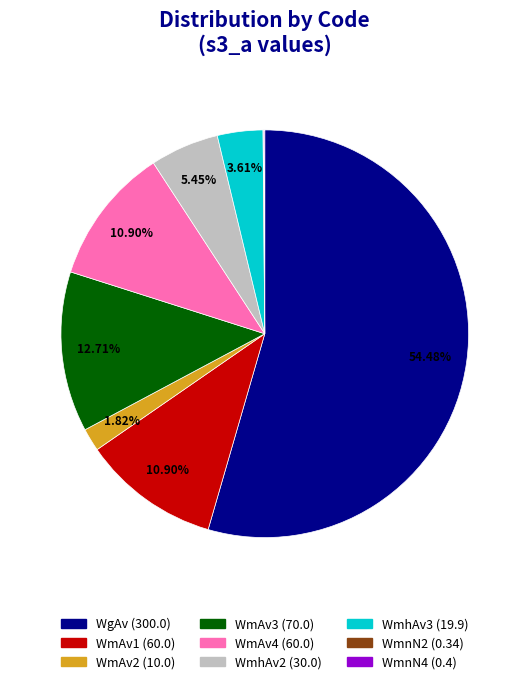

To the nearest percent, what is the difference between the largest and smallest slice percentages?

54%